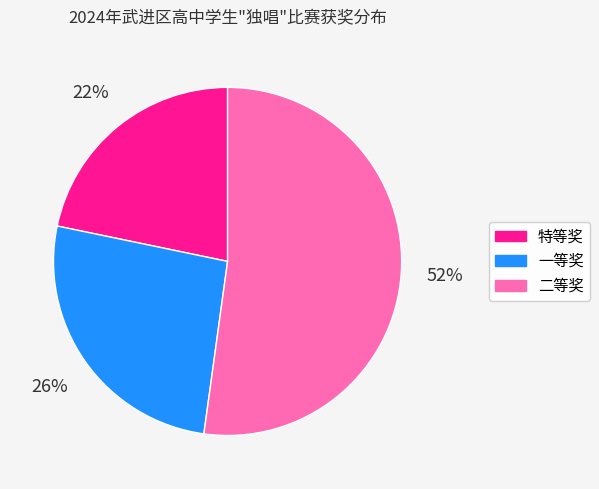

Between 特等奖 and 二等奖, which is larger?

二等奖